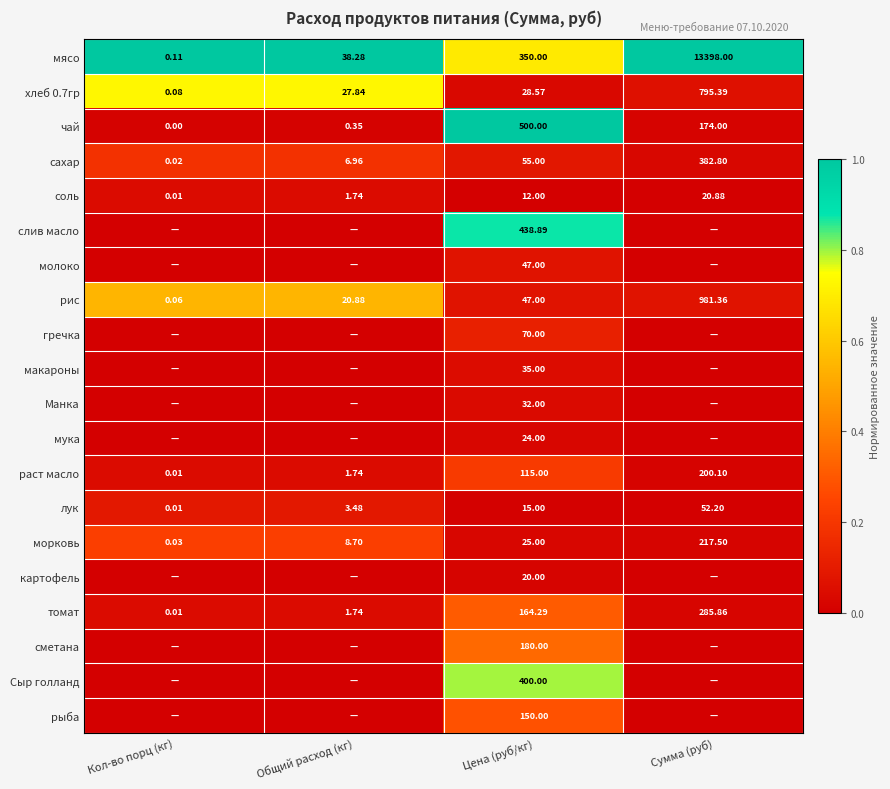

List the labels in order of хлеб 0.7гр value, smallest first.

Кол-во порц (кг), Общий расход (кг), Цена (руб/кг), Сумма (руб)